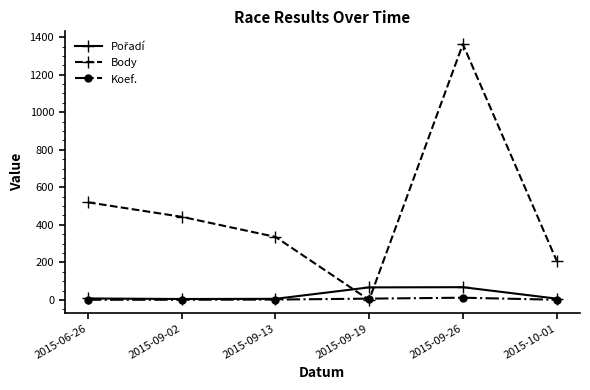

In Koef., how many points are higher than both neighbors (excluding endpoints)?

1